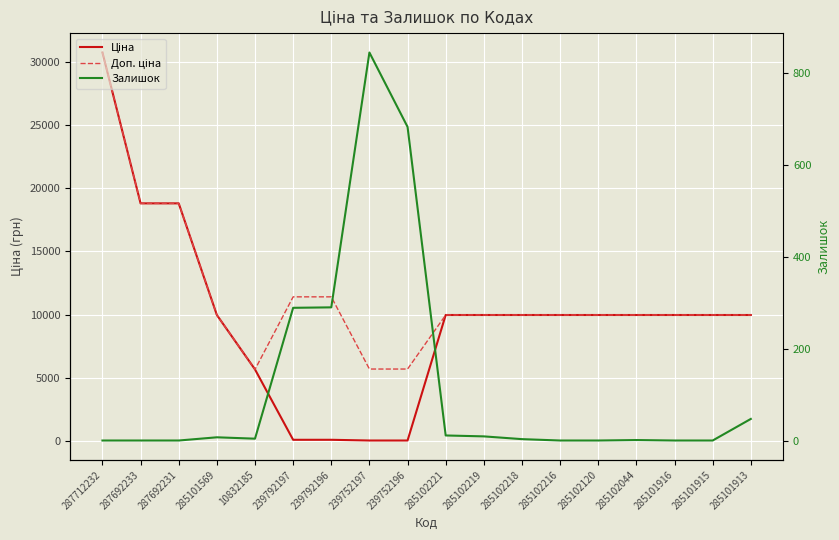

At which category is the sum across all series the highest?

287712232